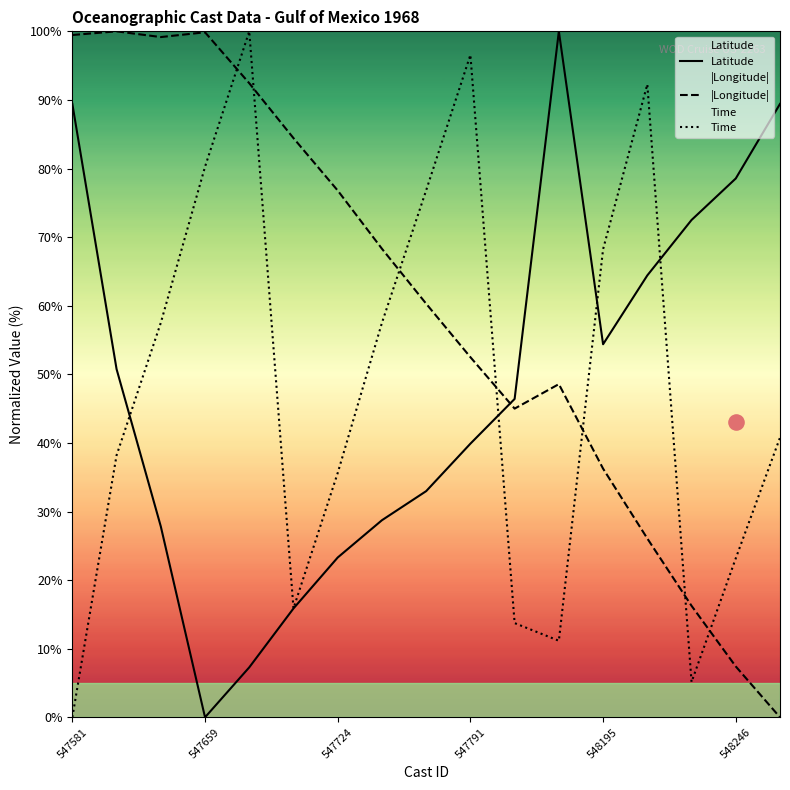

What are all the series names shown in the legend?

Latitude, |Longitude|, Time